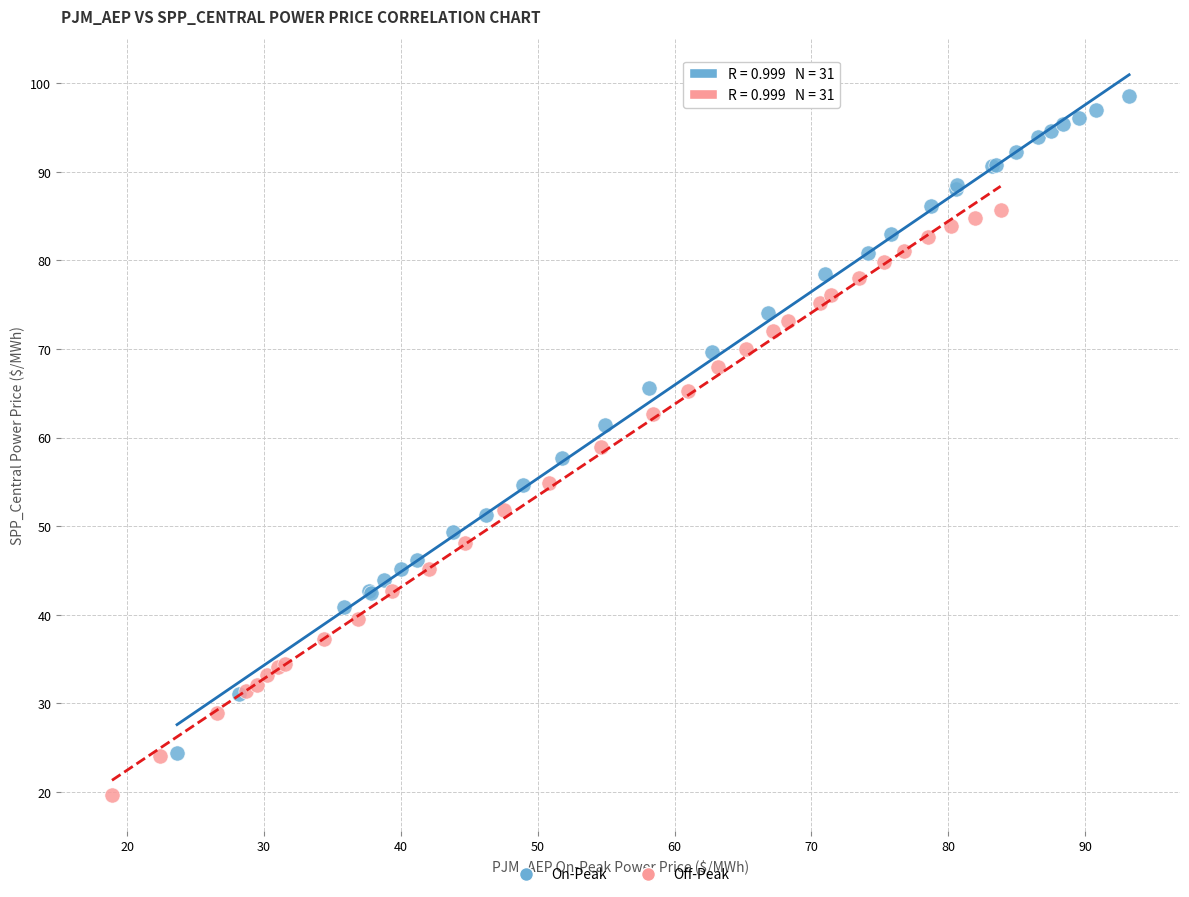

Which series has the widest spread of Y values?

On-Peak